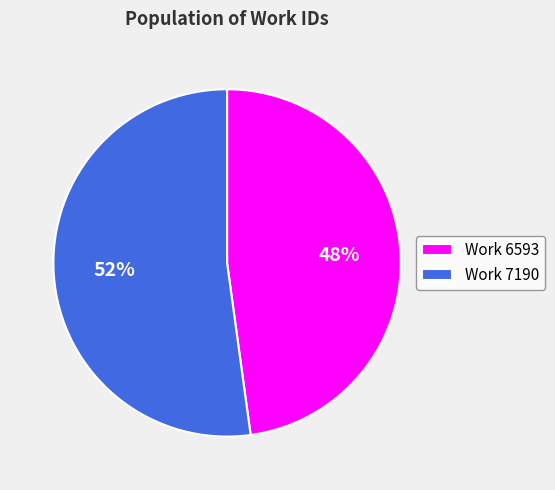

Which has a higher value, Work 6593 or Work 7190?

Work 7190